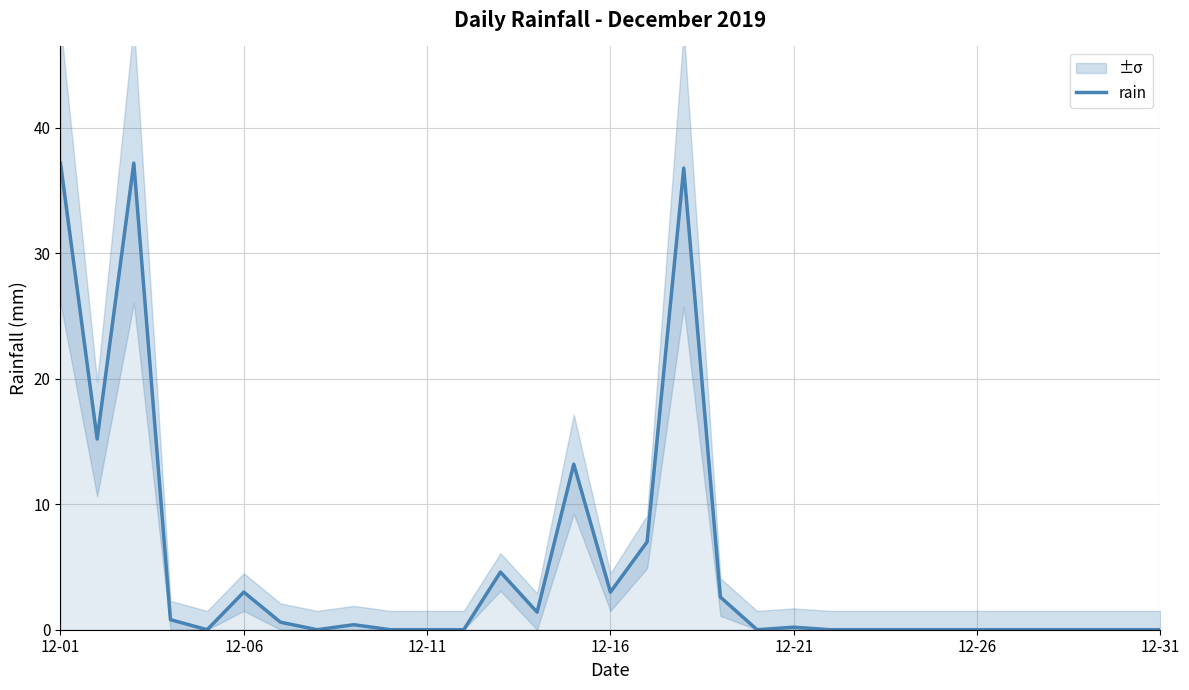

What is the highest value of the rain series?

37.2